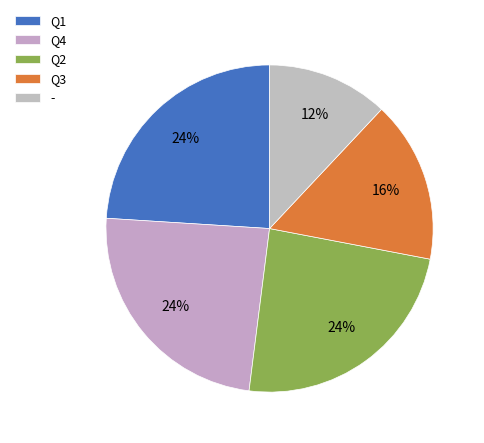

How many segments does this pie chart have?

5